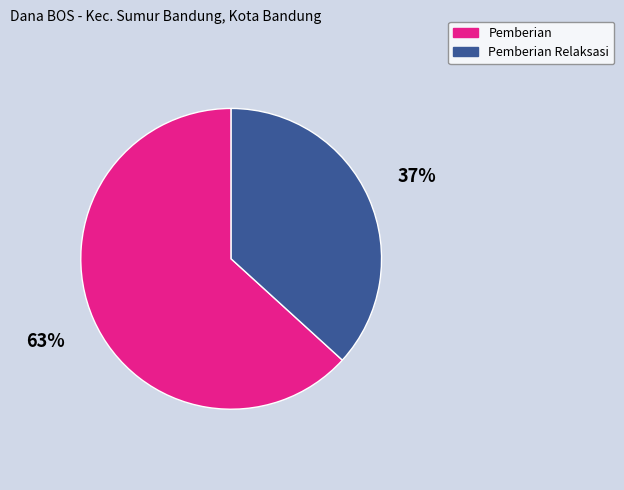

Does any single category account for the majority?

Yes